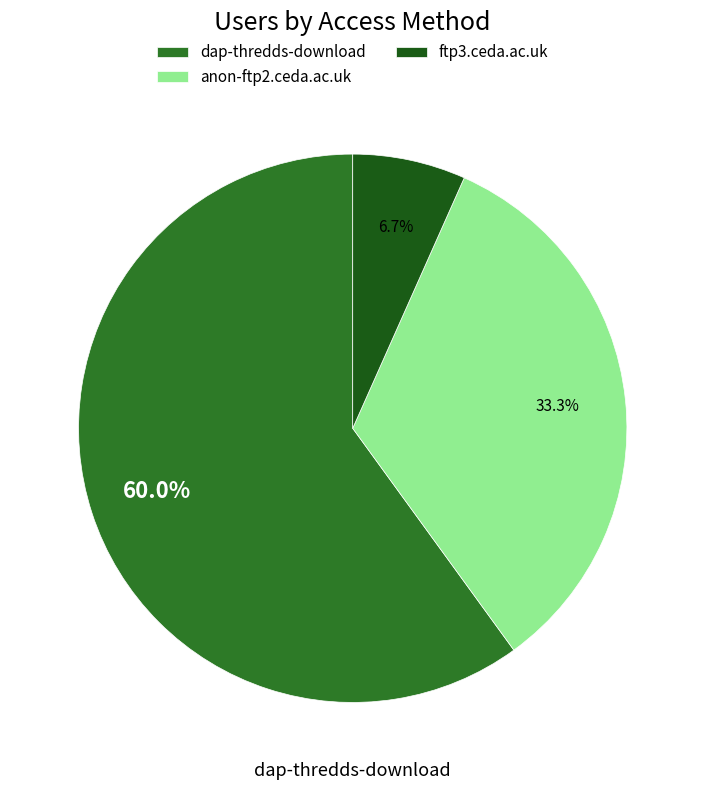

Do anon-ftp2.ceda.ac.uk and dap-thredds-download together represent more than half of the pie?

Yes